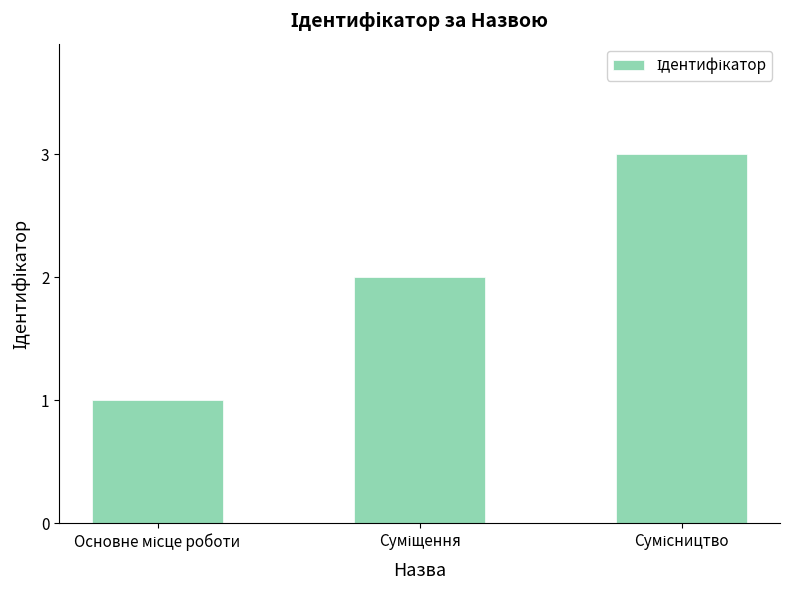

What is the maximum value shown in the chart?

3